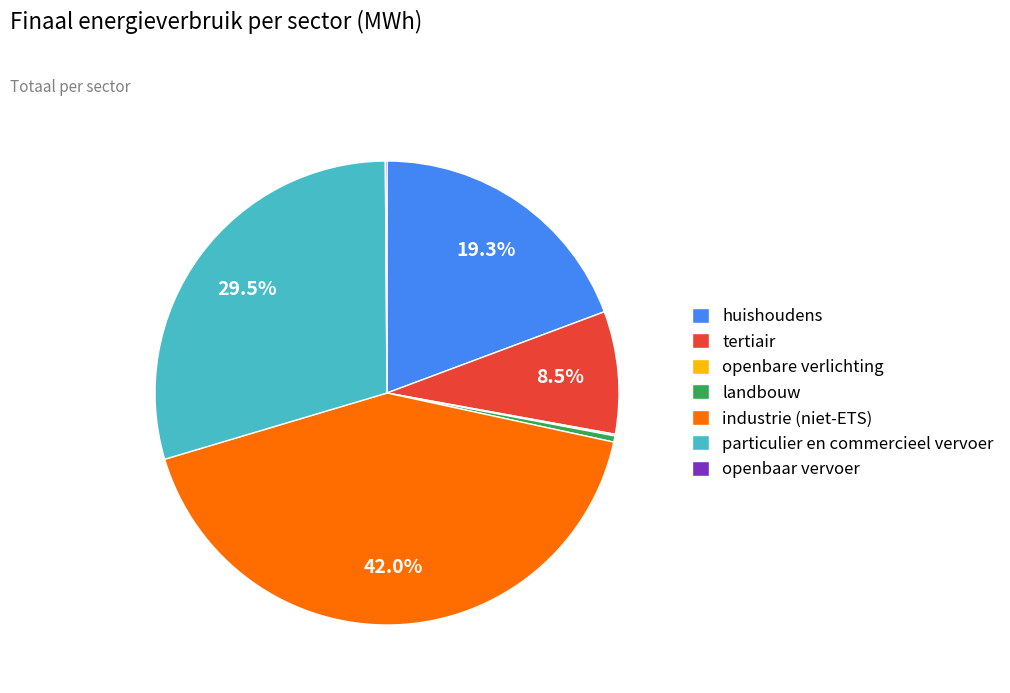

Which category has the biggest portion of the pie?

industrie (niet-ETS)